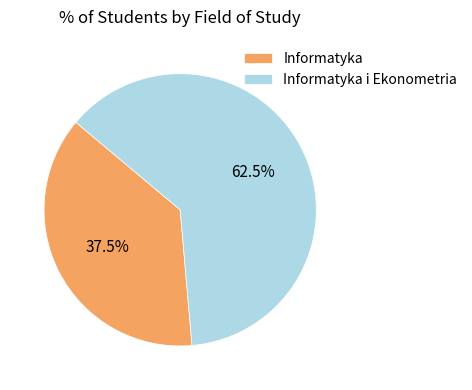

How much of the chart is everything except Informatyka?

62.5%